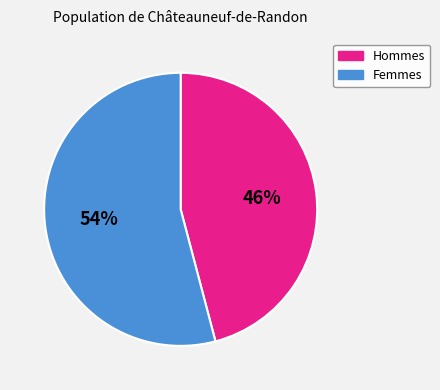

Combined, do Hommes and Femmes account for over 50%?

Yes